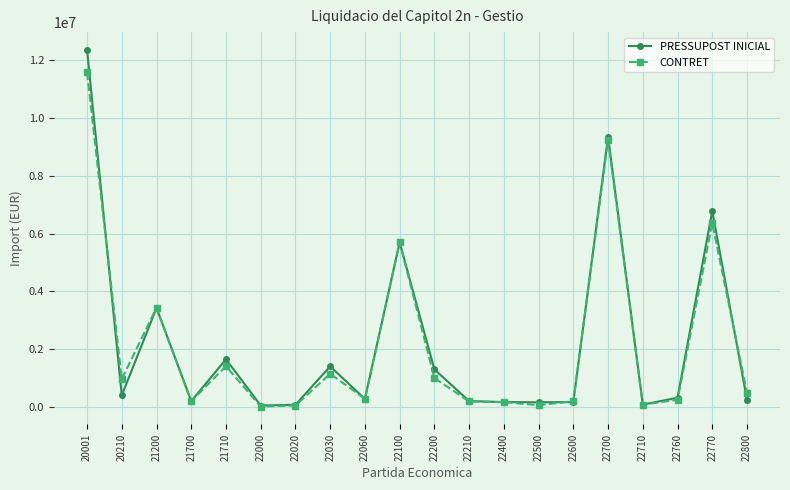

True or false: CONTRET has more than 0 points higher than both neighbors.

True